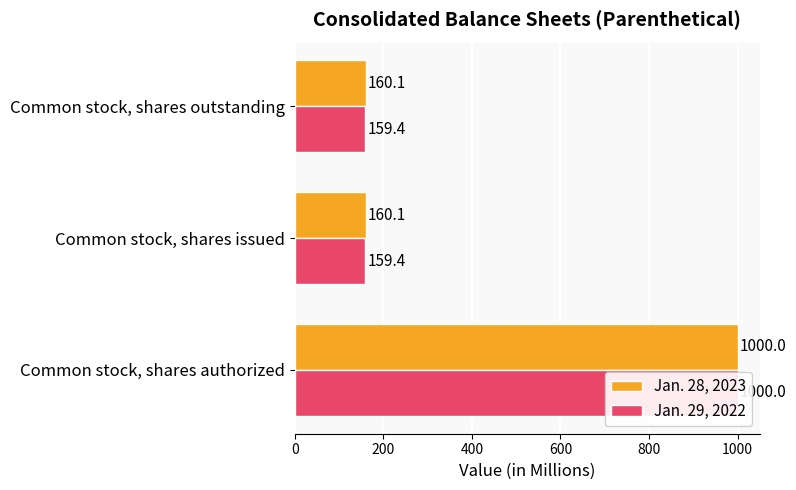

What is the value of the Jan. 29, 2022 bar at the 1st from the left?

1000.0